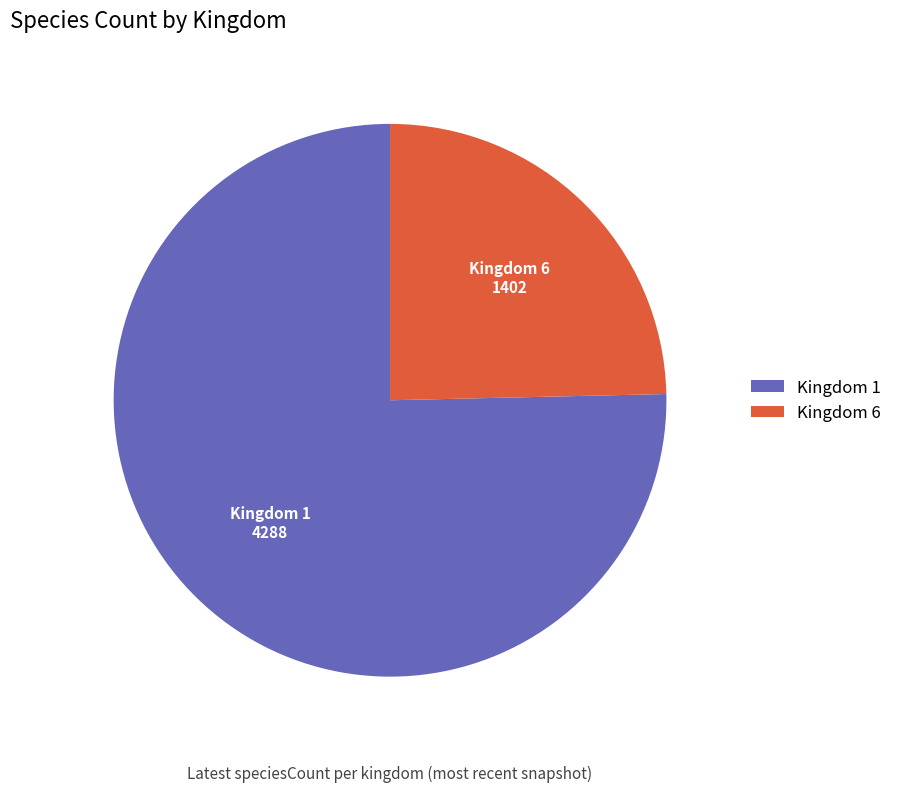

Between Kingdom 1 and Kingdom 6, which is larger?

Kingdom 1